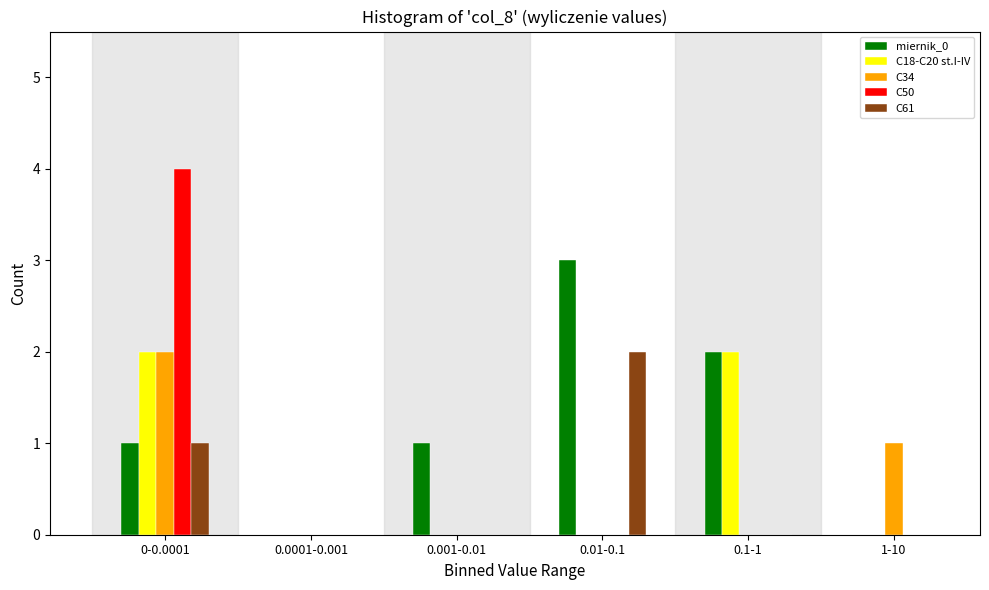

Reading left to right, extract all data points from this chart.

miernik_0: 0-0.0001=1	0.0001-0.001=0	0.001-0.01=1	0.01-0.1=3	0.1-1=2	1-10=0
C18-C20 st.I-IV: 0-0.0001=2	0.0001-0.001=0	0.001-0.01=0	0.01-0.1=0	0.1-1=2	1-10=0
C34: 0-0.0001=2	0.0001-0.001=0	0.001-0.01=0	0.01-0.1=0	0.1-1=0	1-10=1
C50: 0-0.0001=4	0.0001-0.001=0	0.001-0.01=0	0.01-0.1=0	0.1-1=0	1-10=0
C61: 0-0.0001=1	0.0001-0.001=0	0.001-0.01=0	0.01-0.1=2	0.1-1=0	1-10=0